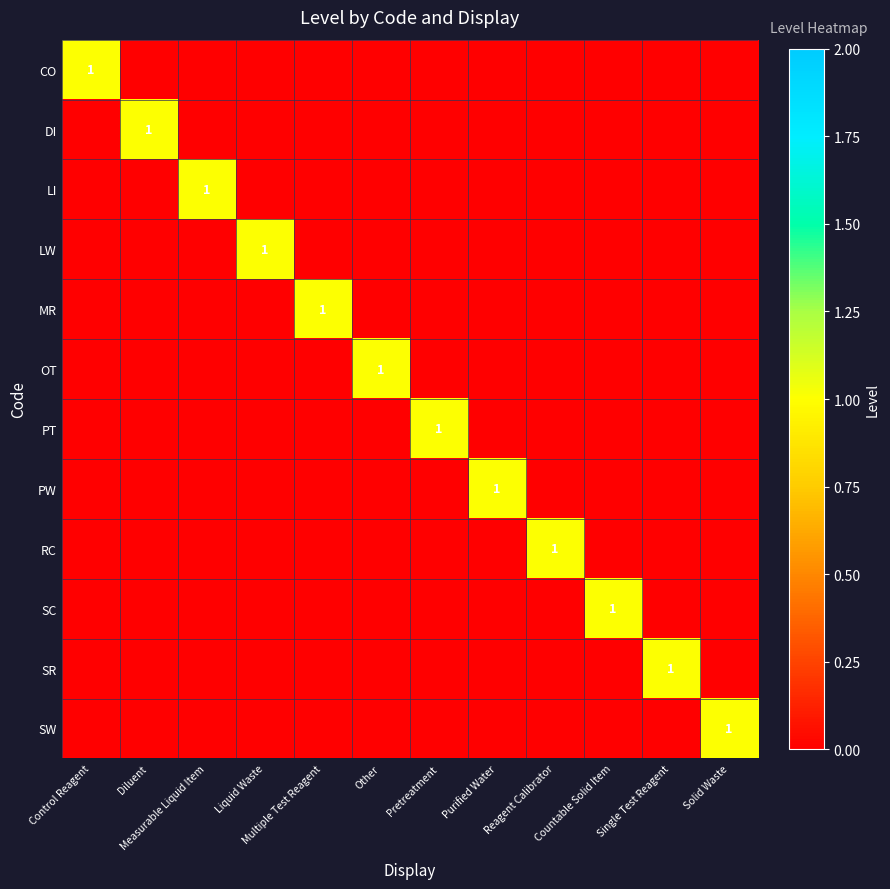

Is it true that SR equals 1 at Single Test Reagent?

True